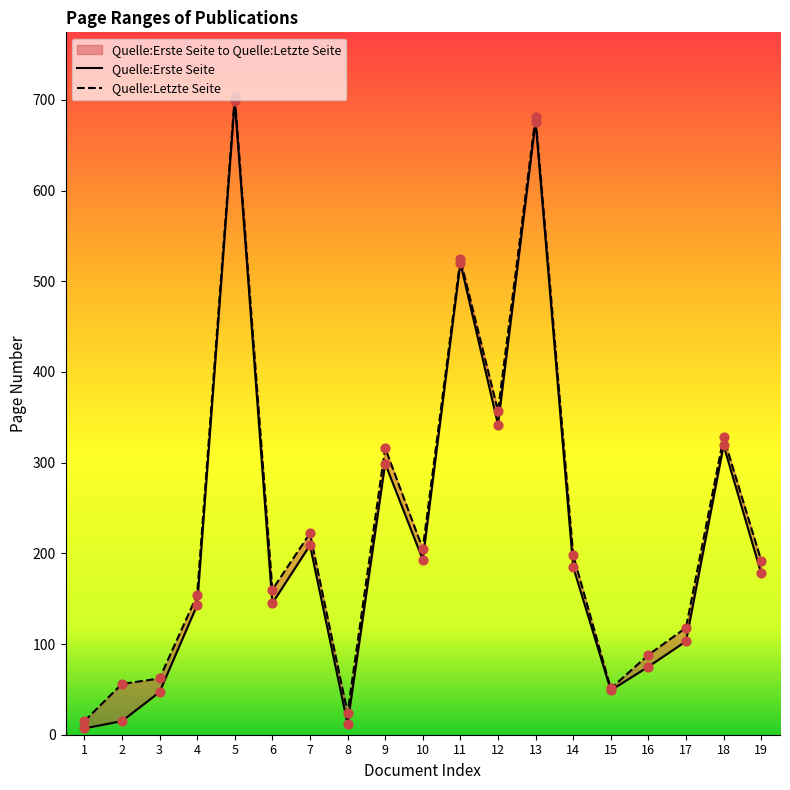

Is the value of Quelle:Erste Seite at 7 greater than the value of Quelle:Letzte Seite at 1?

Yes